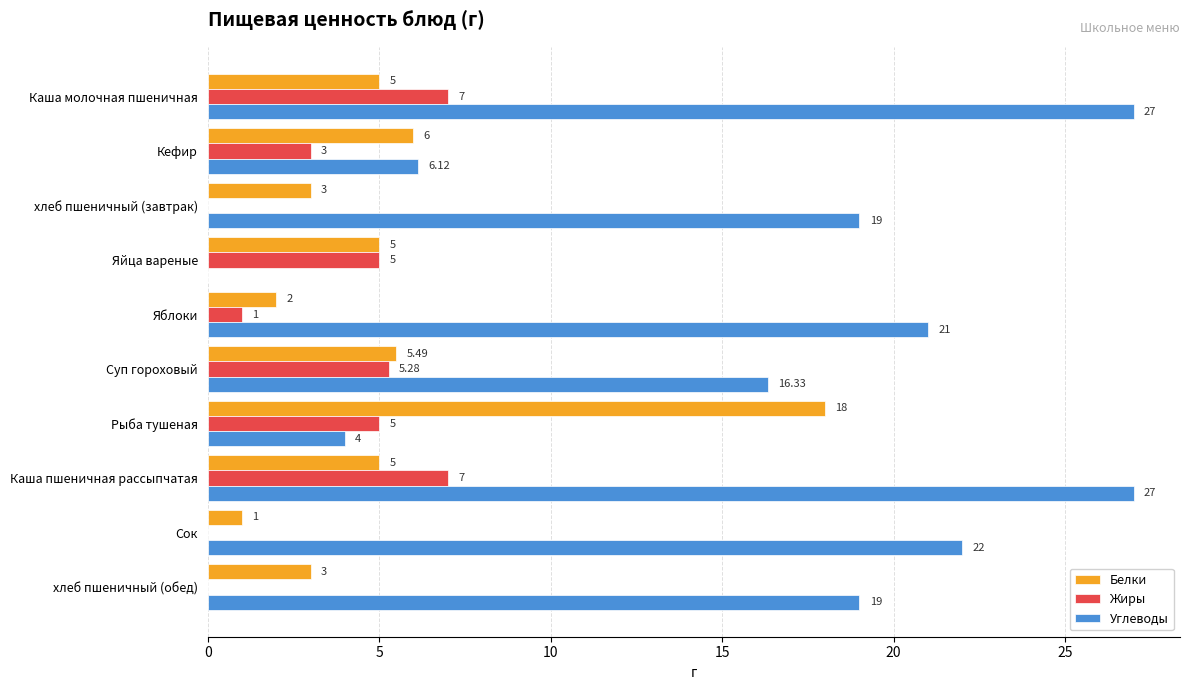

Which series changed the most between Каша молочная пшеничная and хлеб пшеничный (обед)?

Углеводы